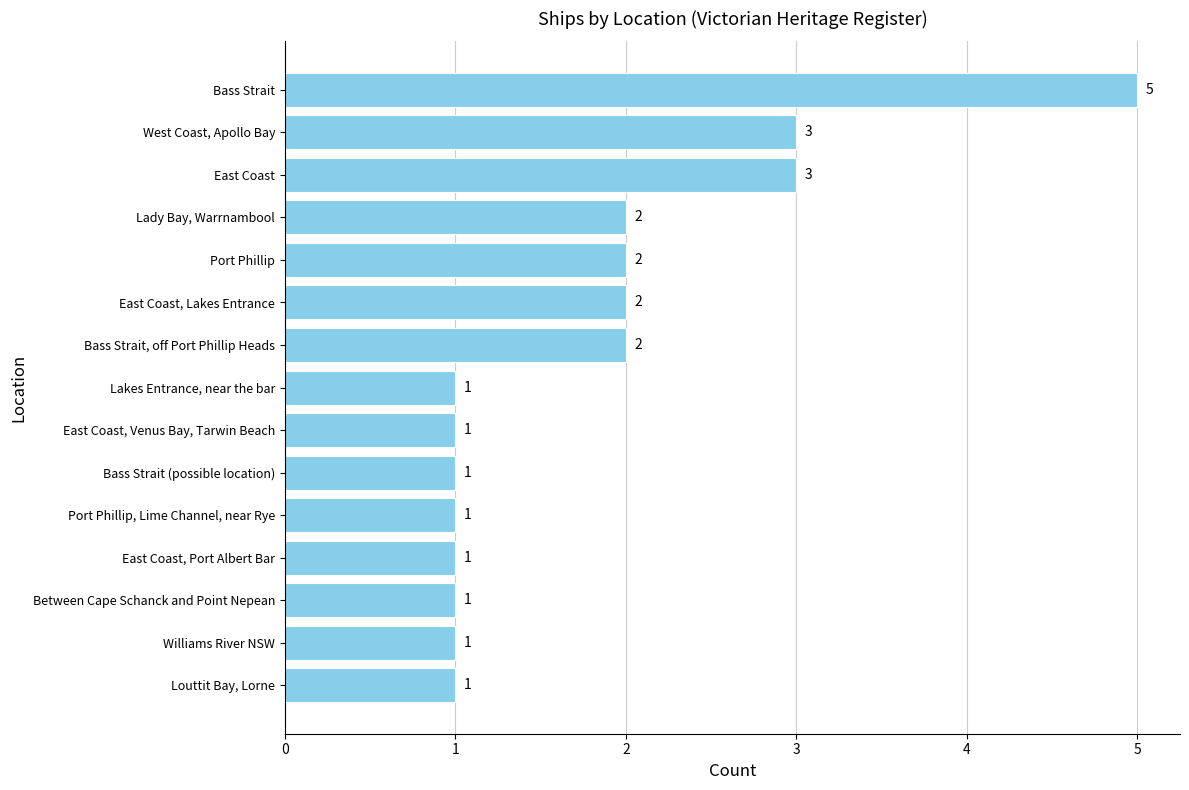

Is it true that the value at East Coast, Venus Bay, Tarwin Beach is 2?

False